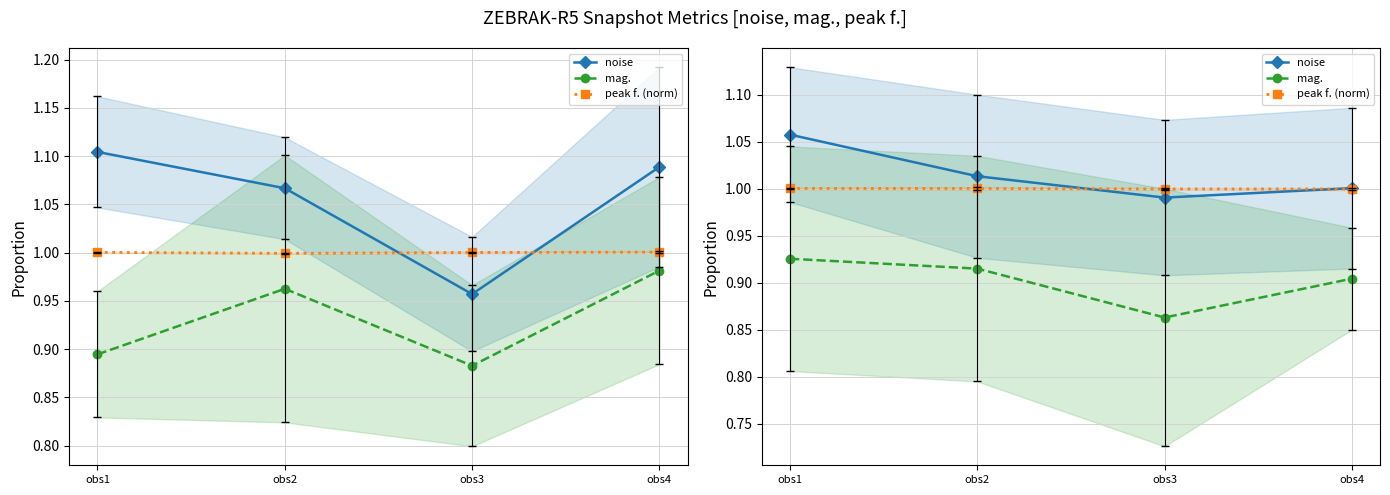

Does the chart display data point markers on the line(s)?

Yes